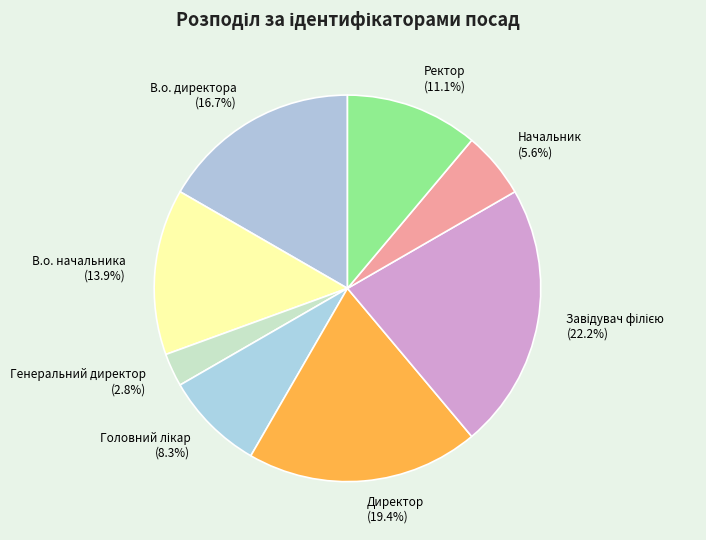

To the nearest percent, what portion does Директор represent?

19%